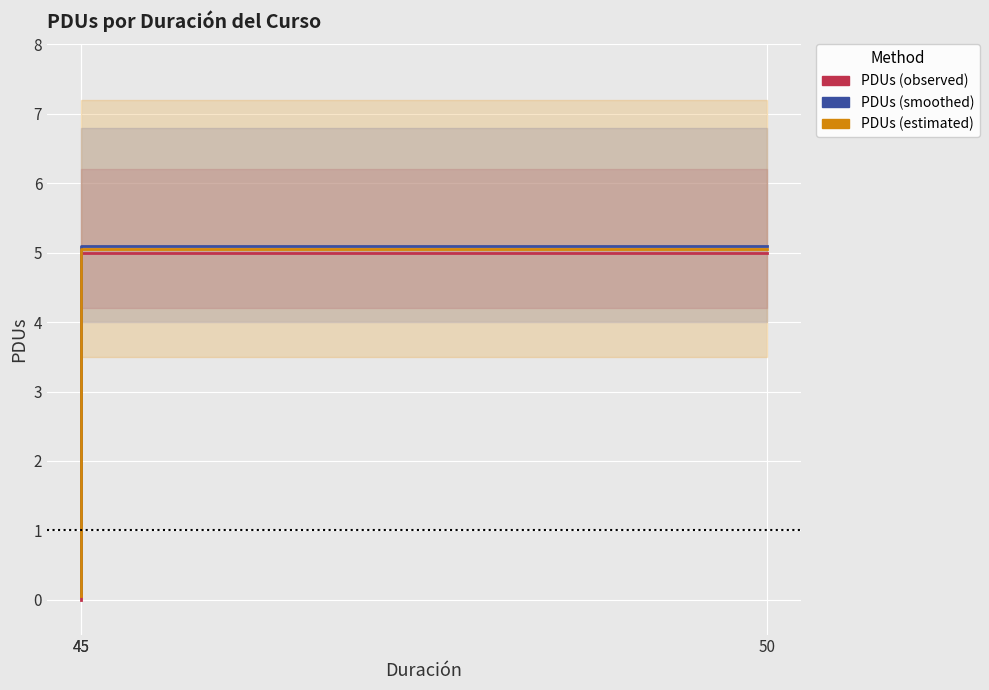

What is the minimum value for PDUs (smoothed)?

0.1